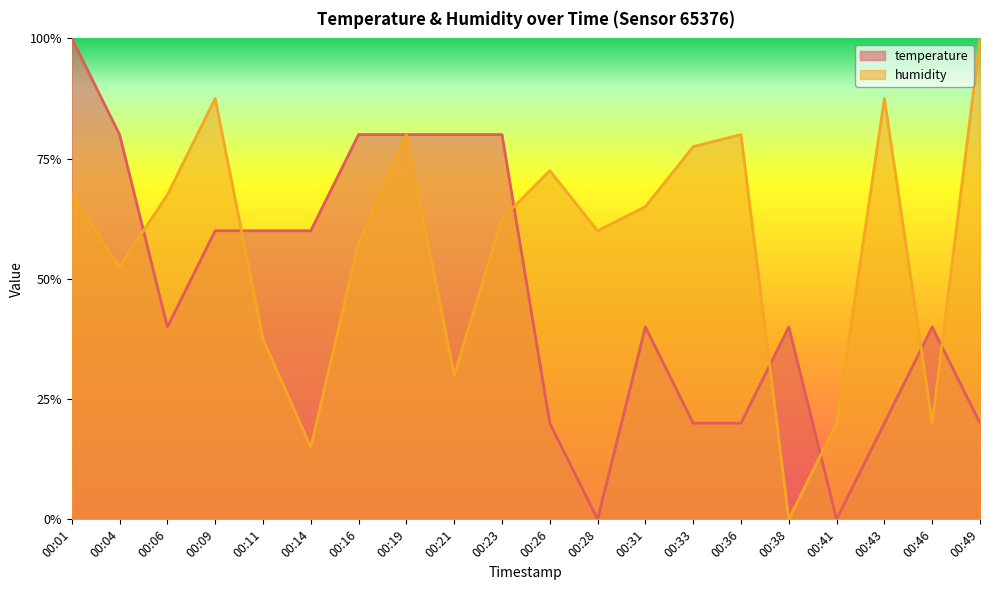

What is the difference between the maximum and minimum values in the humidity series?

1.0